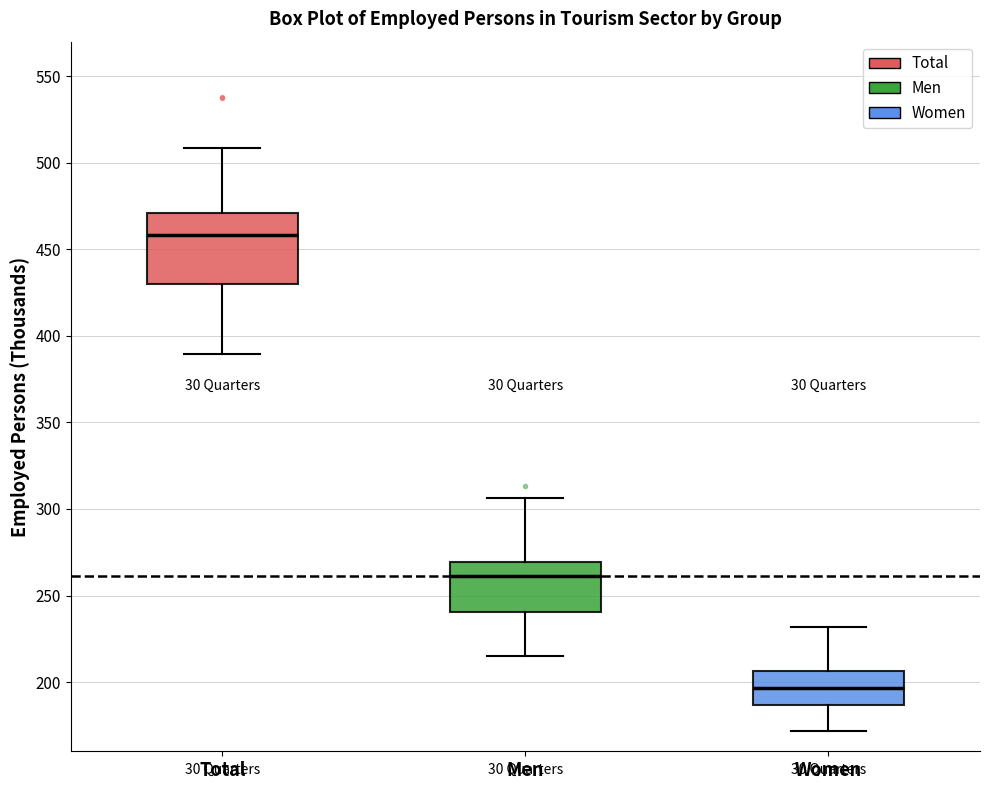

Reading left to right, transcribe this box plot: for each box, give where its median line is, the range the box spans, and where its two whiskers end, as read against the y-axis. The values are not printed on the chart, so give them approximately, as read against the axis.

Total: median 460, box 430 to 470, whiskers 390 to 510
Men: median 260, box 240 to 270, whiskers 215 to 305
Women: median 195, box 185 to 205, whiskers 170 to 230